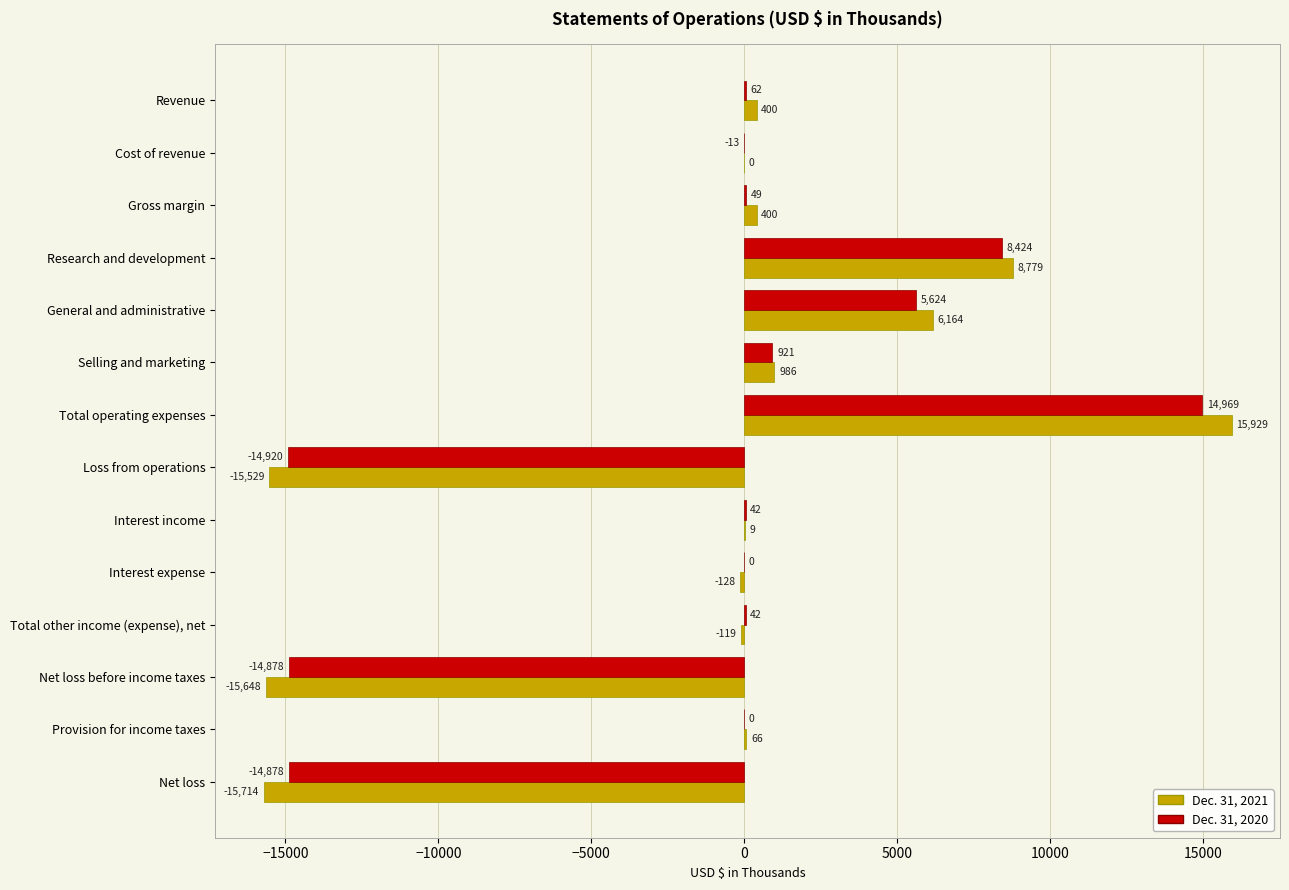

Which series changed the most between Loss from operations and Interest income?

Dec. 31, 2021